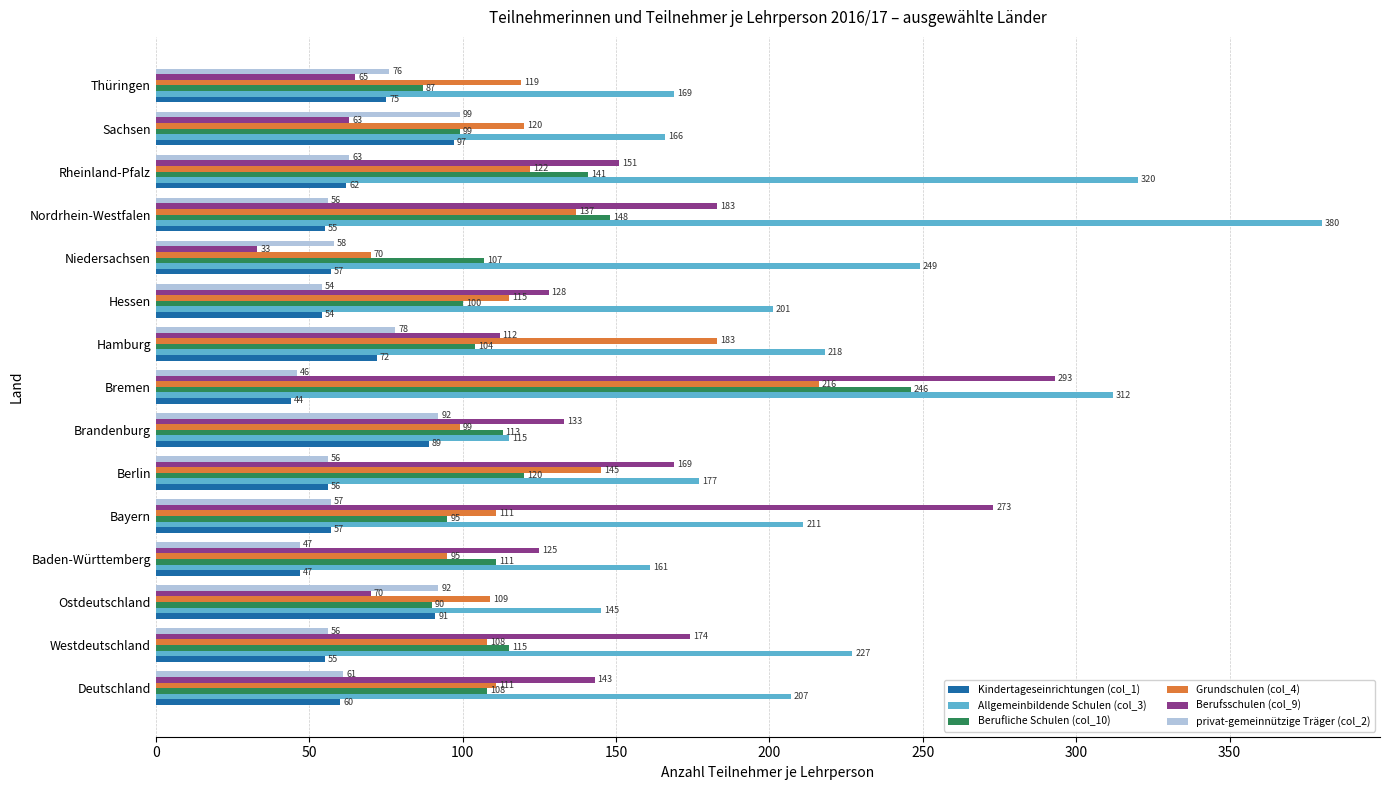

List the series in order of their peak value, highest first.

Allgemeinbildende Schulen (col_3), Berufsschulen (col_9), Berufliche Schulen (col_10), Grundschulen (col_4), privat-gemeinnützige Träger (col_2), Kindertageseinrichtungen (col_1)